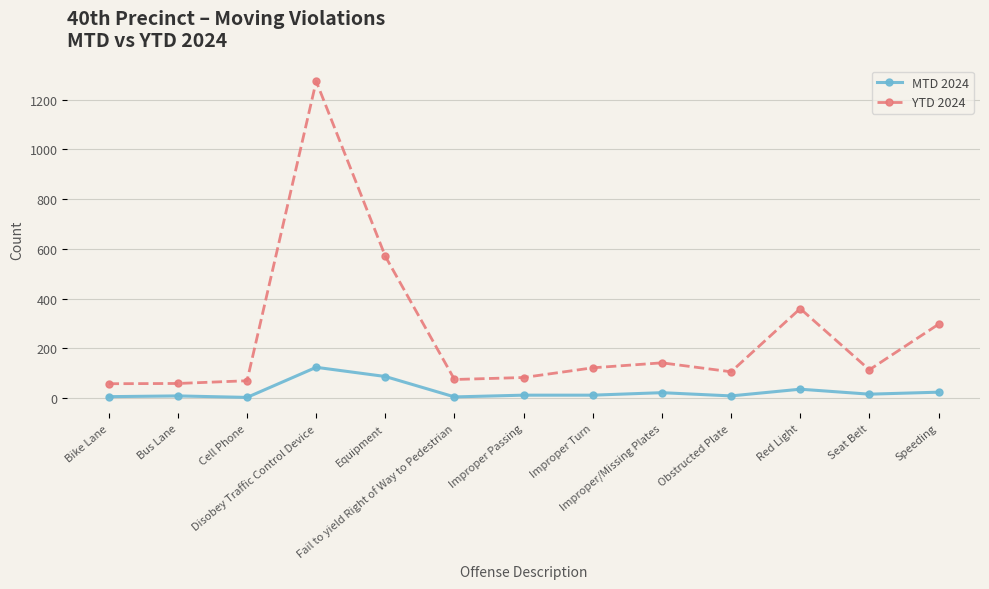

What is the highest value of the MTD 2024 series?

124